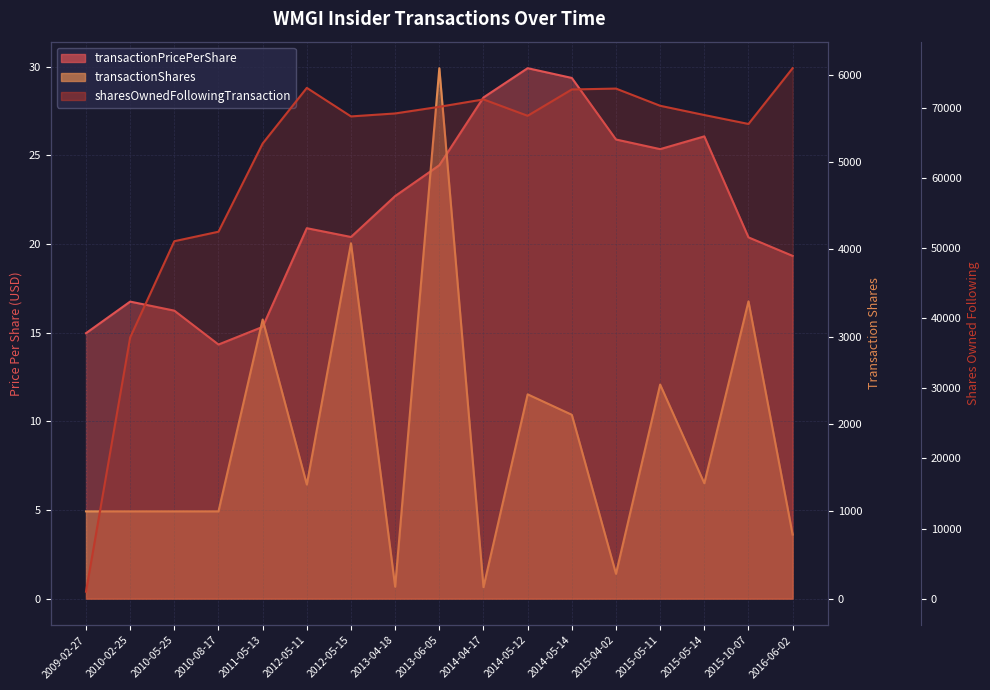

What is the average value of the sharesOwnedFollowingTransaction series?

62107.7